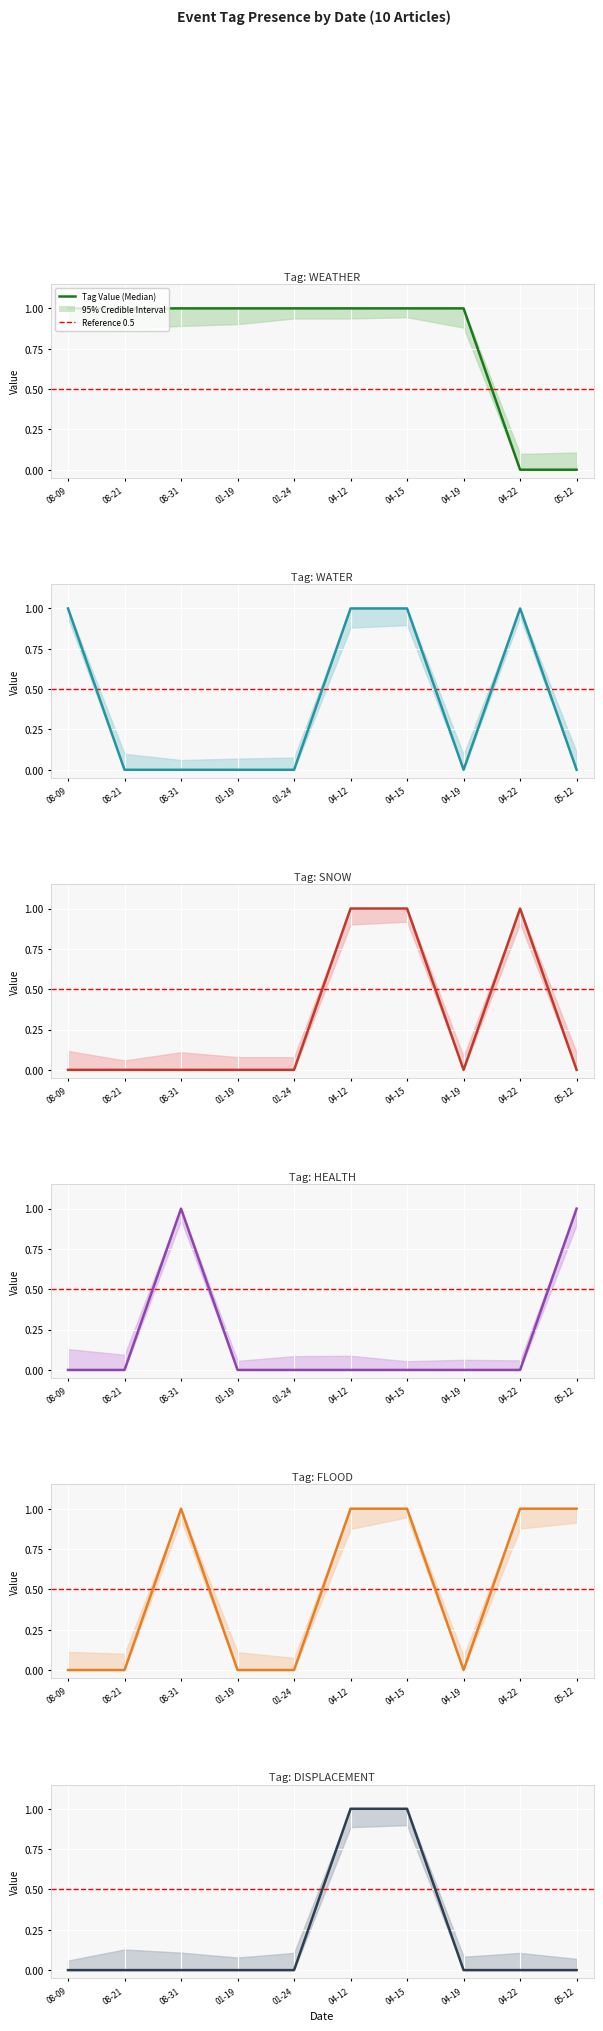

In SNOW, how many points are lower than both neighbors (excluding endpoints)?

1